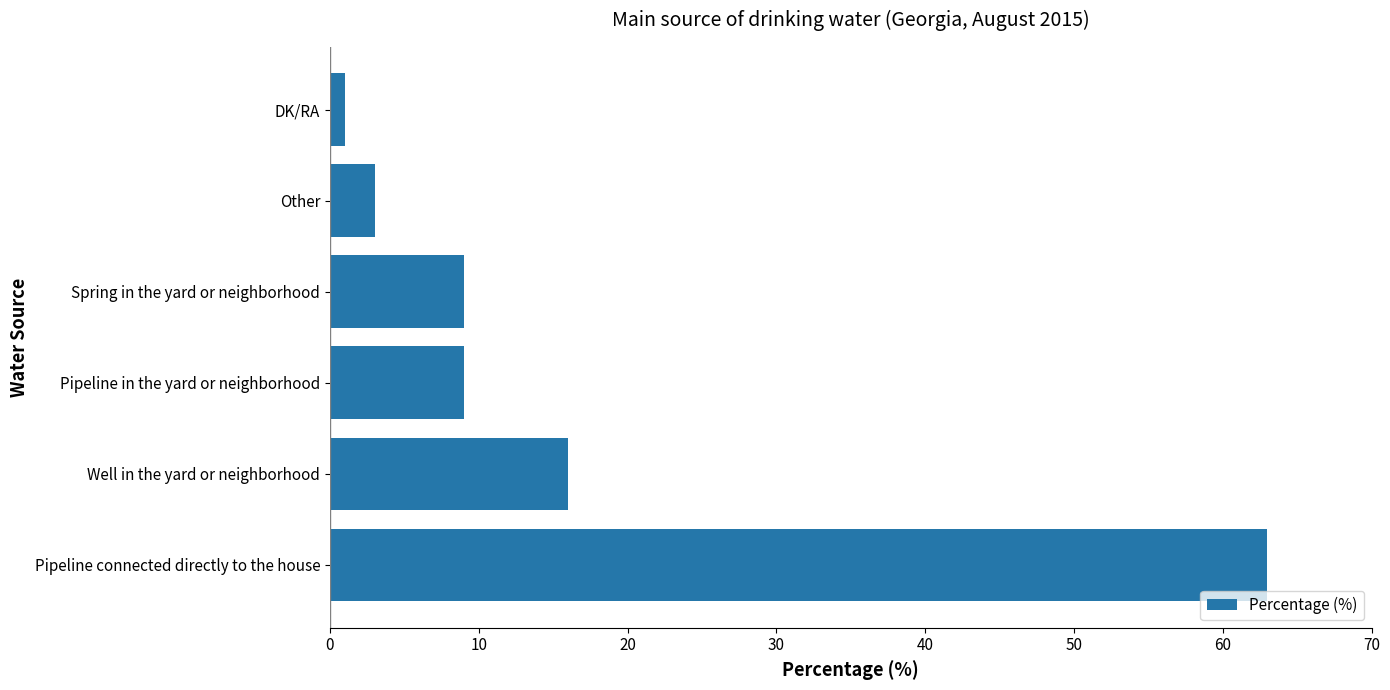

What is the change in value from Pipeline connected directly to the house to Well in the yard or neighborhood?

-47